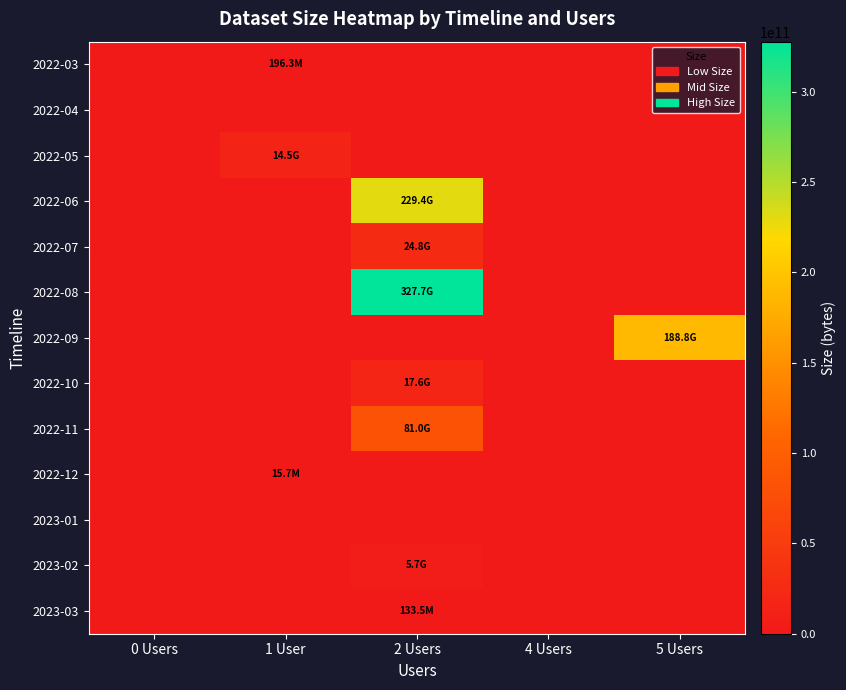

Reading right to left, what are all the values shown in this chart?

2022-03: 5 Users=0	4 Users=0	2 Users=0	1 User=196349632	0 Users=0
2022-04: 5 Users=0	4 Users=0	2 Users=0	1 User=0	0 Users=0
2022-05: 5 Users=0	4 Users=0	2 Users=0	1 User=14529236336	0 Users=0
2022-06: 5 Users=0	4 Users=0	2 Users=229384106643	1 User=0	0 Users=0
2022-07: 5 Users=0	4 Users=0	2 Users=24831641336	1 User=0	0 Users=0
2022-08: 5 Users=0	4 Users=0	2 Users=327702074352	1 User=0	0 Users=0
2022-09: 5 Users=188803921542	4 Users=0	2 Users=0	1 User=0	0 Users=0
2022-10: 5 Users=0	4 Users=0	2 Users=17578246600	1 User=0	0 Users=0
2022-11: 5 Users=0	4 Users=0	2 Users=80963580629	1 User=0	0 Users=0
2022-12: 5 Users=0	4 Users=0	2 Users=0	1 User=15744970	0 Users=0
2023-01: 5 Users=0	4 Users=0	2 Users=0	1 User=0	0 Users=0
2023-02: 5 Users=0	4 Users=0	2 Users=5738546816	1 User=0	0 Users=0
2023-03: 5 Users=0	4 Users=0	2 Users=133458120	1 User=0	0 Users=0